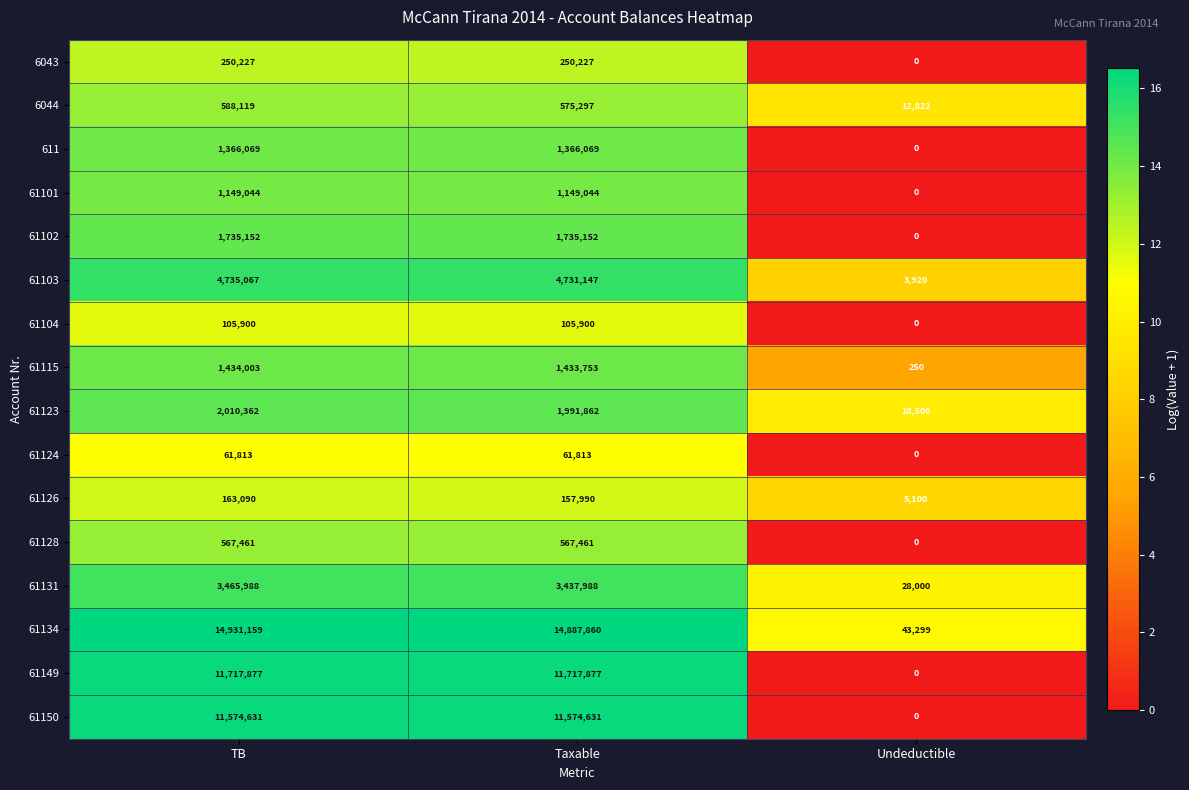

What is the total value across all series at Taxable?

55744071